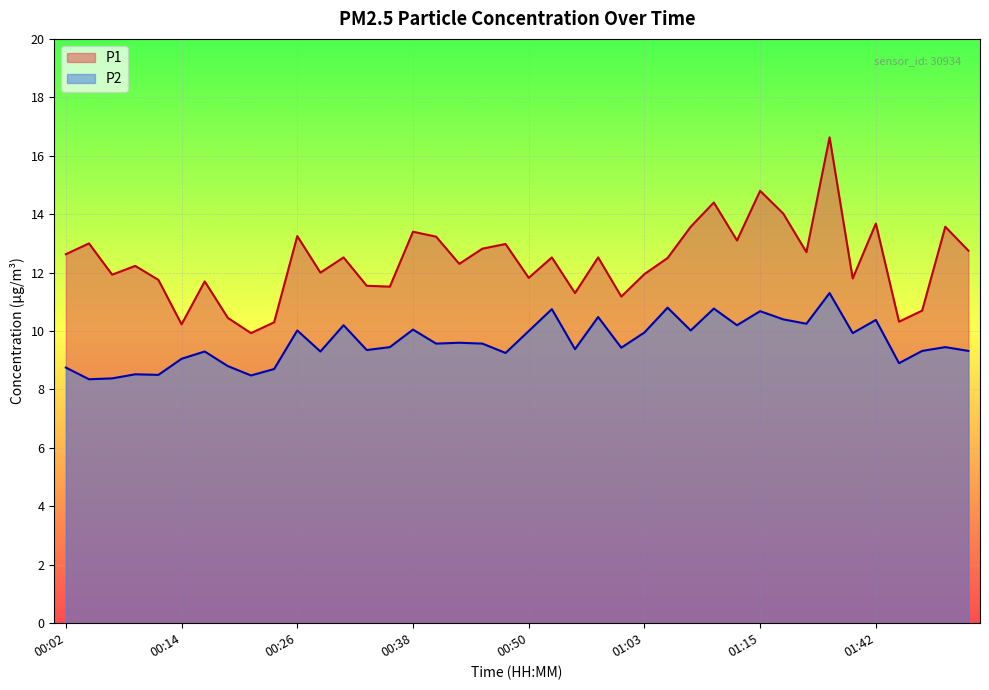

At which category is the sum across all series the highest?

01:31